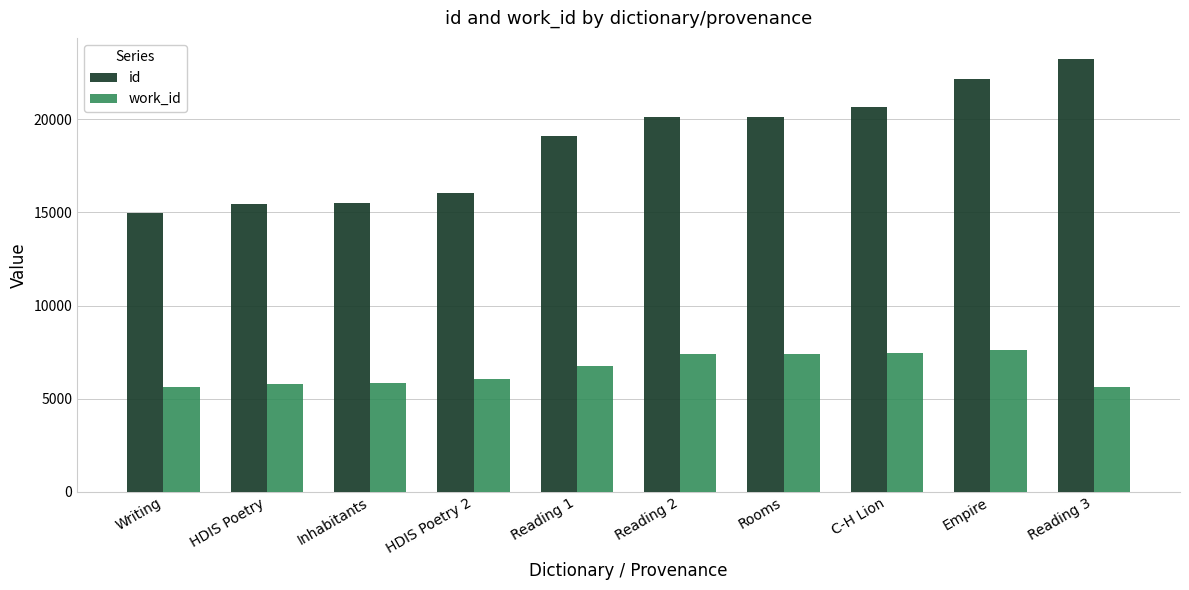

How many series are shown in this chart?

2